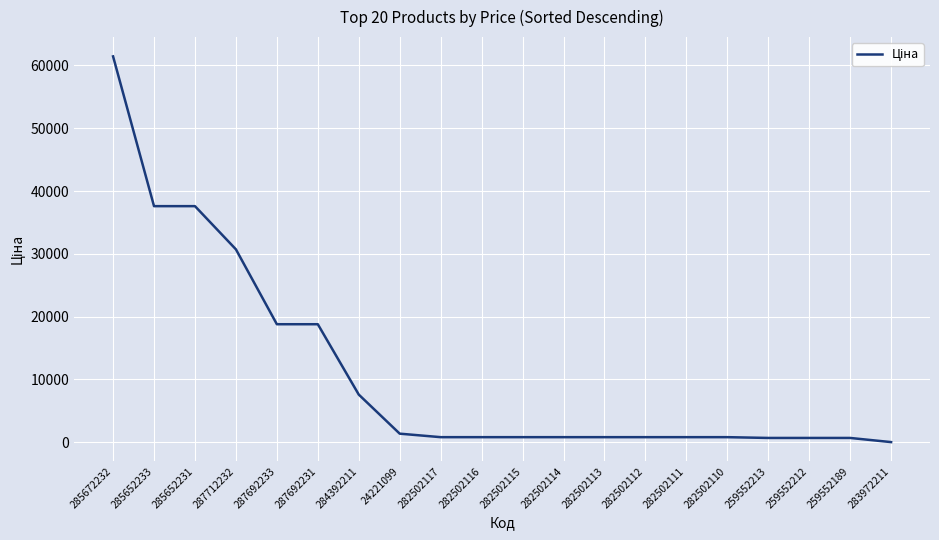

Approximately how many times larger is the value at 287692231 compared to 24221099?

13.7